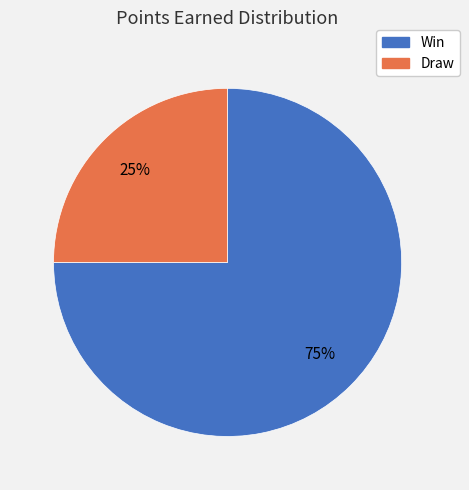

Is there any slice that represents more than half of the pie?

Yes